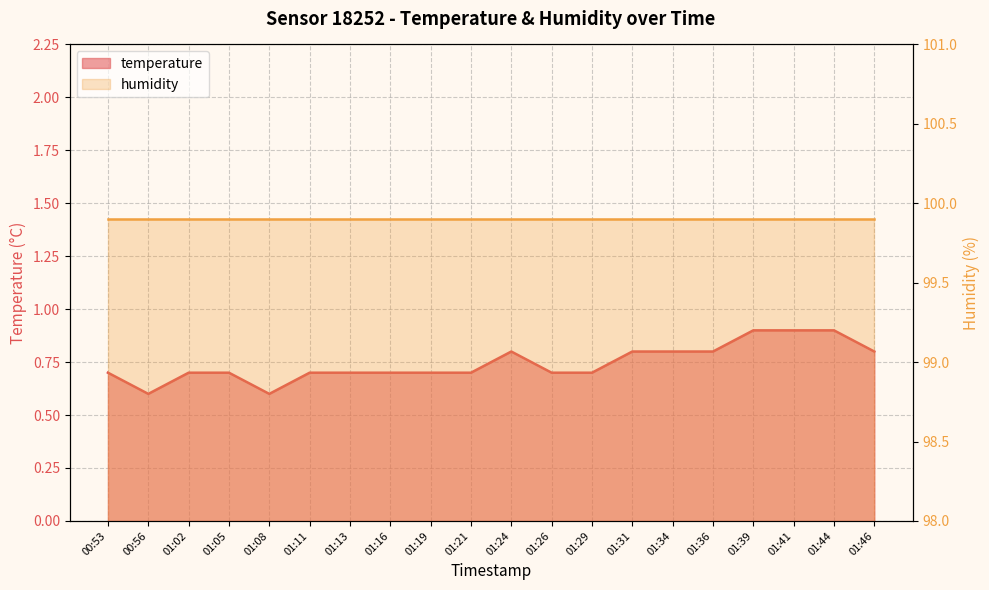

What is the sum of the values at 01:24 and 01:05?

1.5